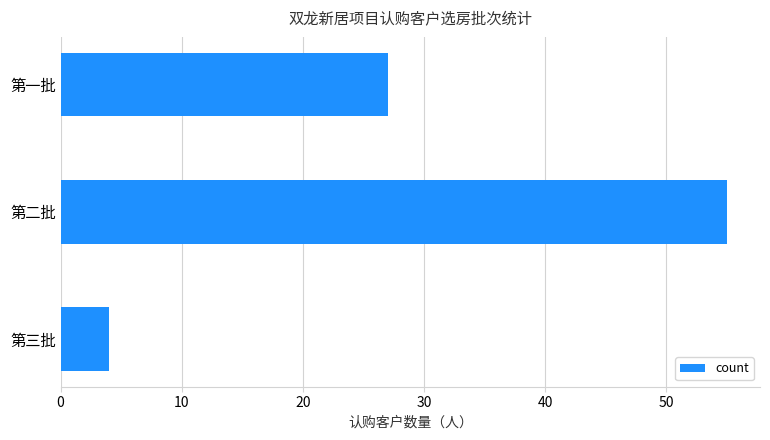

Between 第三批 and 第二批, which is larger?

第二批